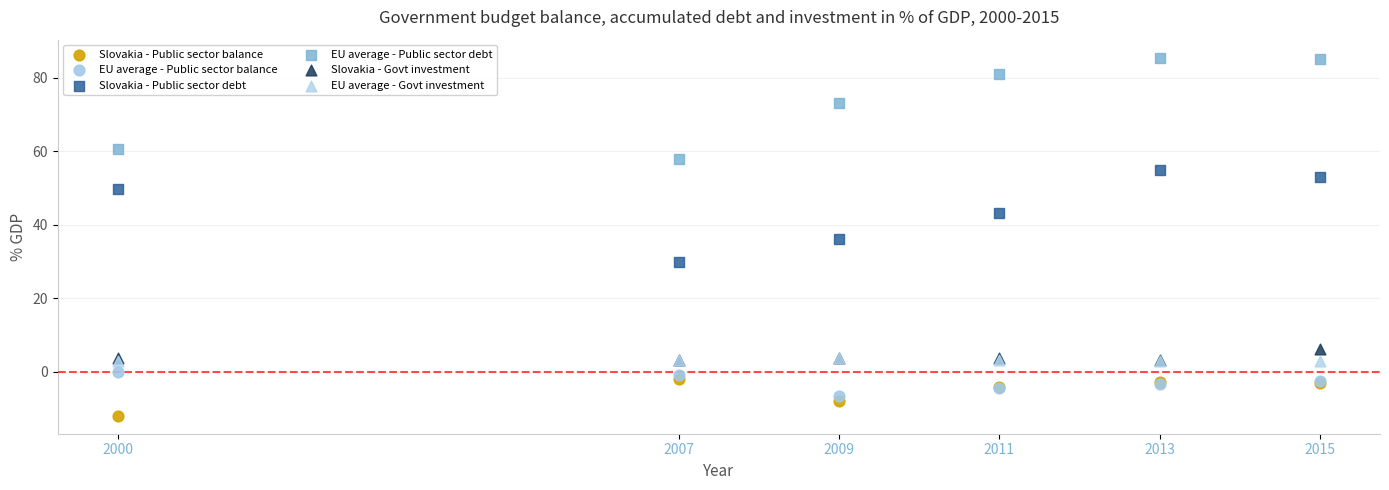

In the Slovakia - Public sector debt series, what Y value is closest to 42?

43.3